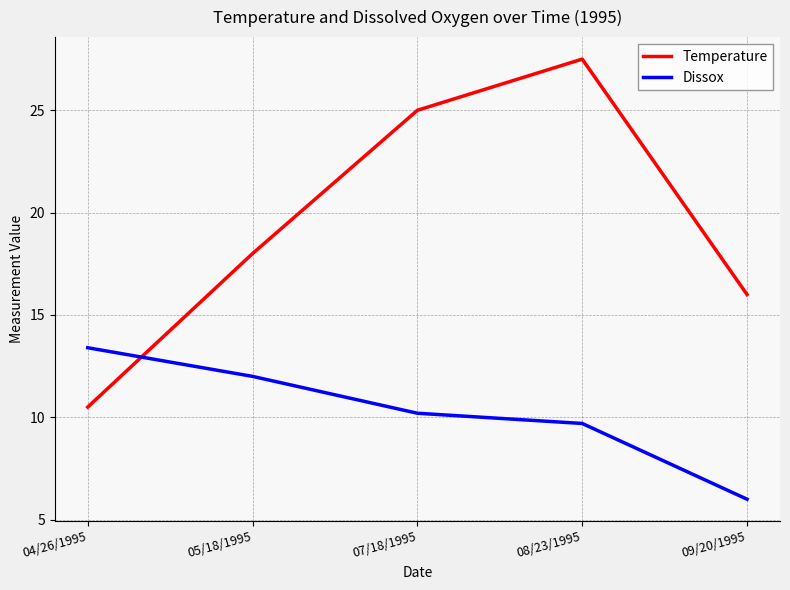

What are all the series names shown in the legend?

Temperature, Dissox